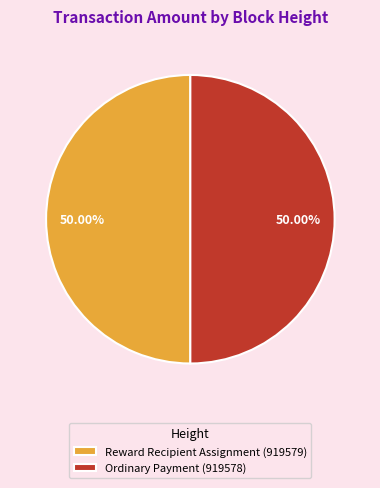

Do Ordinary Payment (919578) and Reward Recipient Assignment (919579) together represent more than half of the pie?

Yes